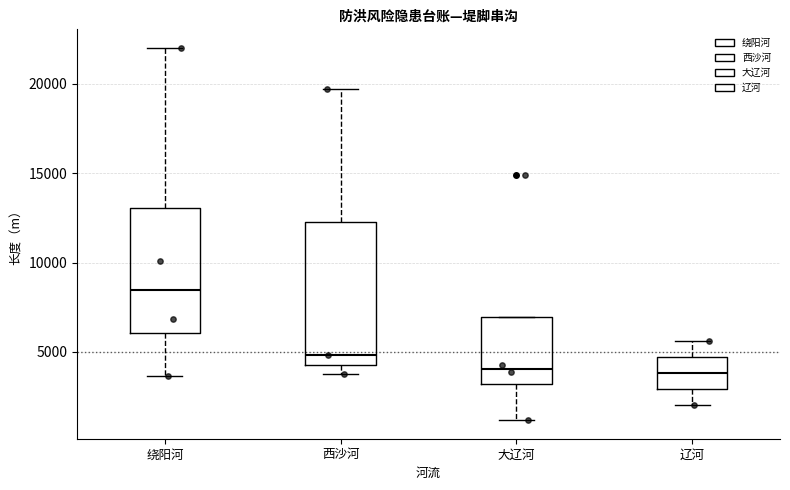

Comparing the boxes themselves (not the whiskers), which one is the tallest?

西沙河